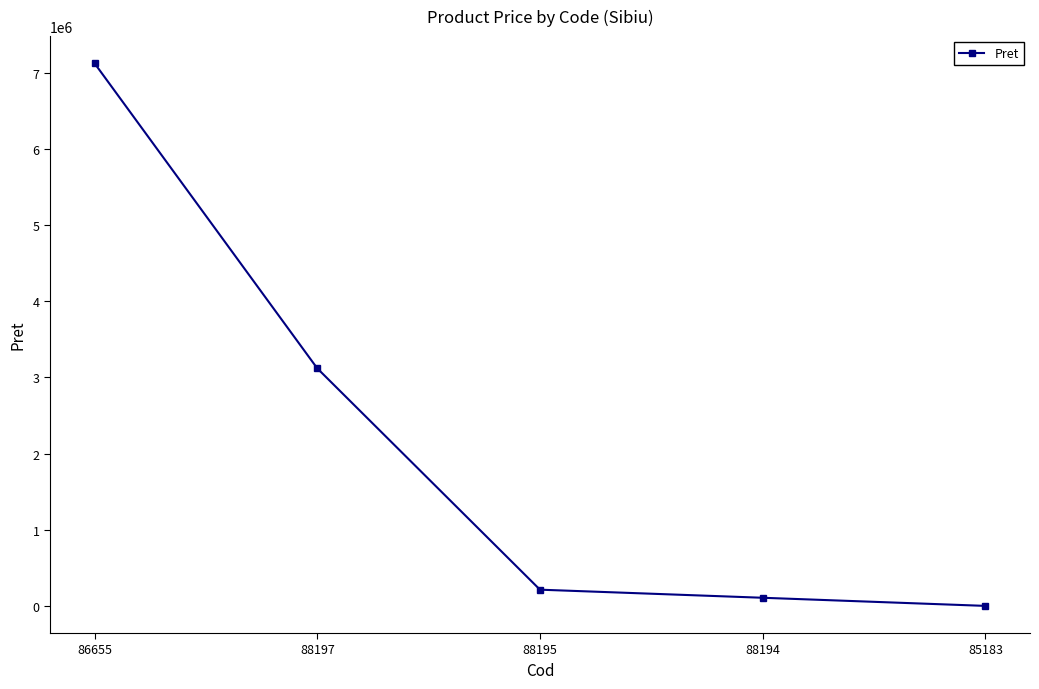

What is the difference between the maximum and minimum values?

7122708